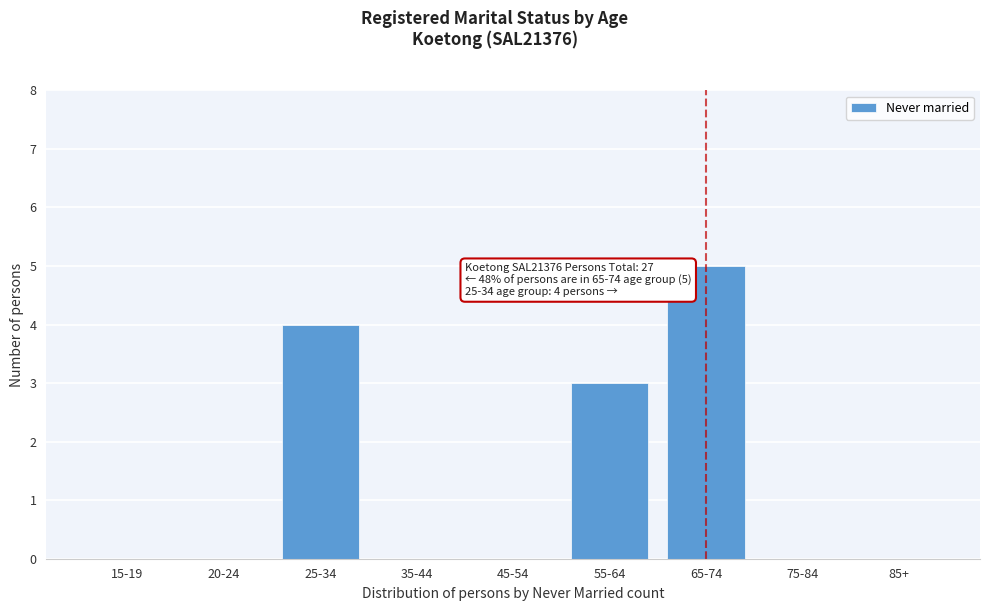

Reading left to right, transcribe all the data shown in this chart.

15-19=0	20-24=0	25-34=4	35-44=0	45-54=0	55-64=3	65-74=5	75-84=0	85+=0